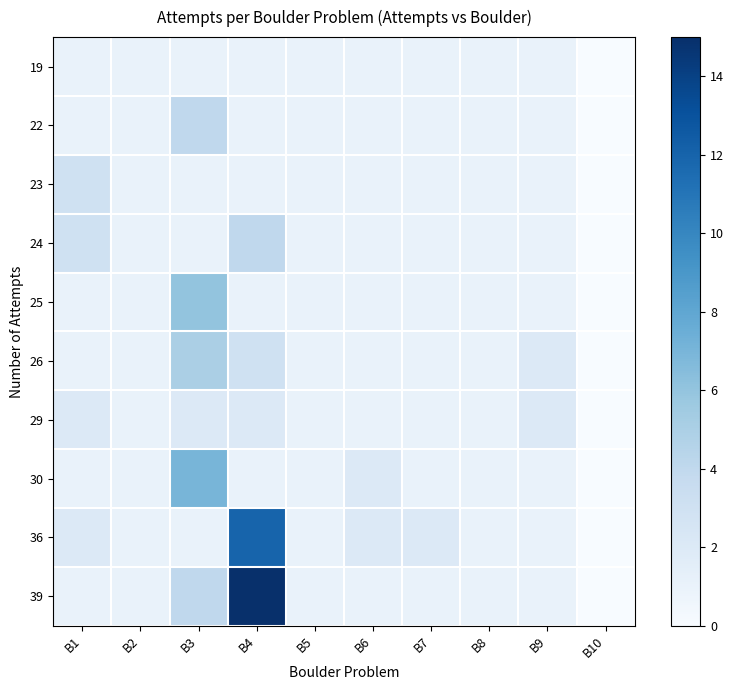

At which category is the sum across all series the highest?

B4